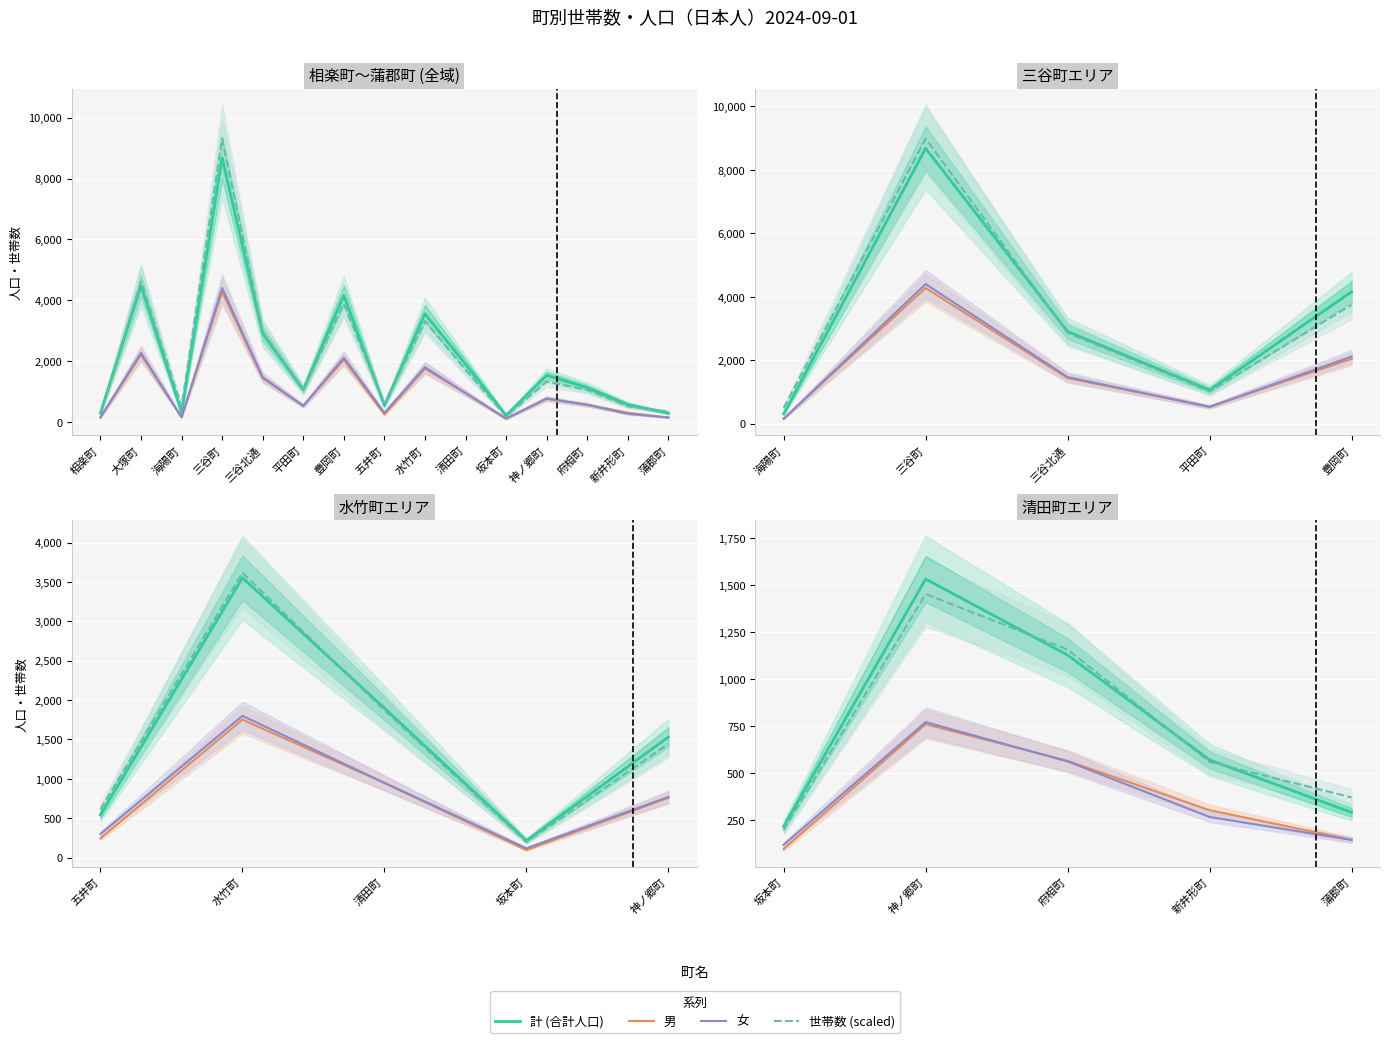

How many data points in 世帯数 (scaled) are less than 559?

2